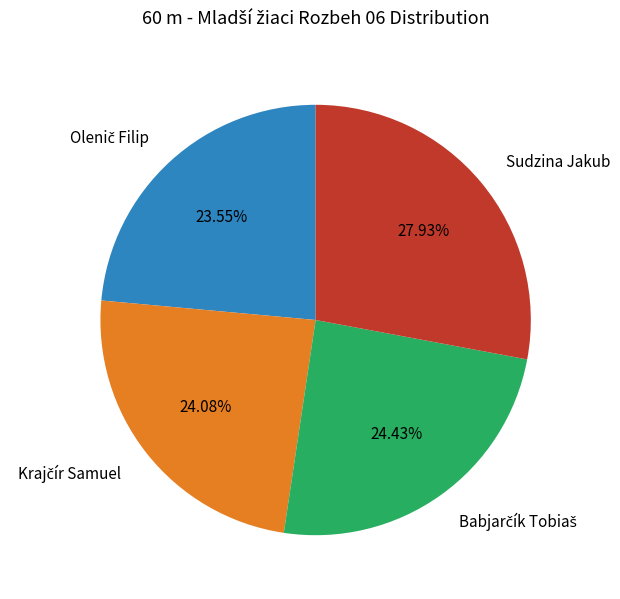

Does any single category account for the majority?

No